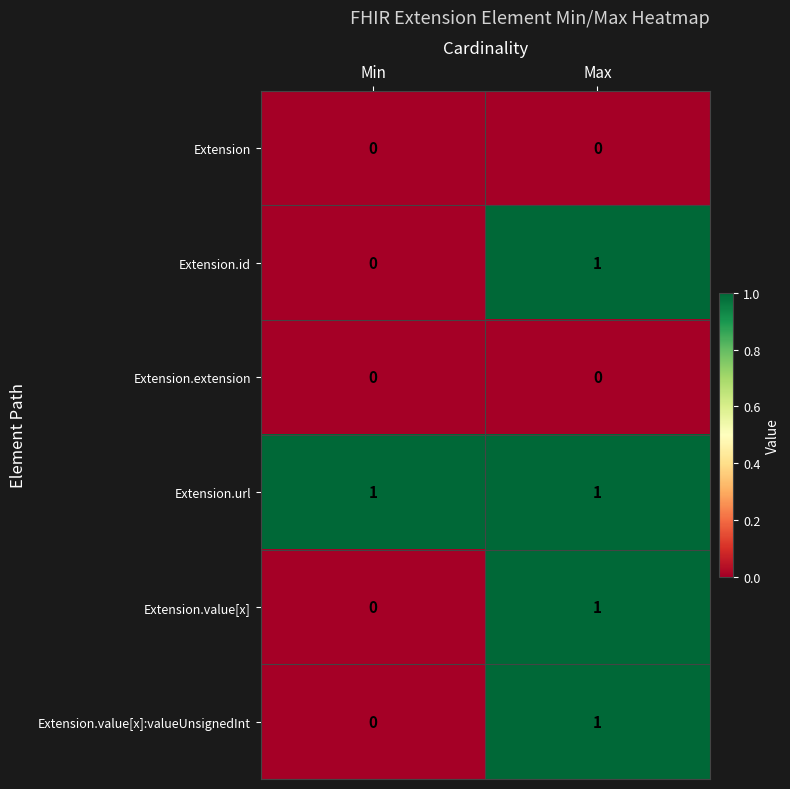

The value of Extension.id at Min is -1. True or false?

False